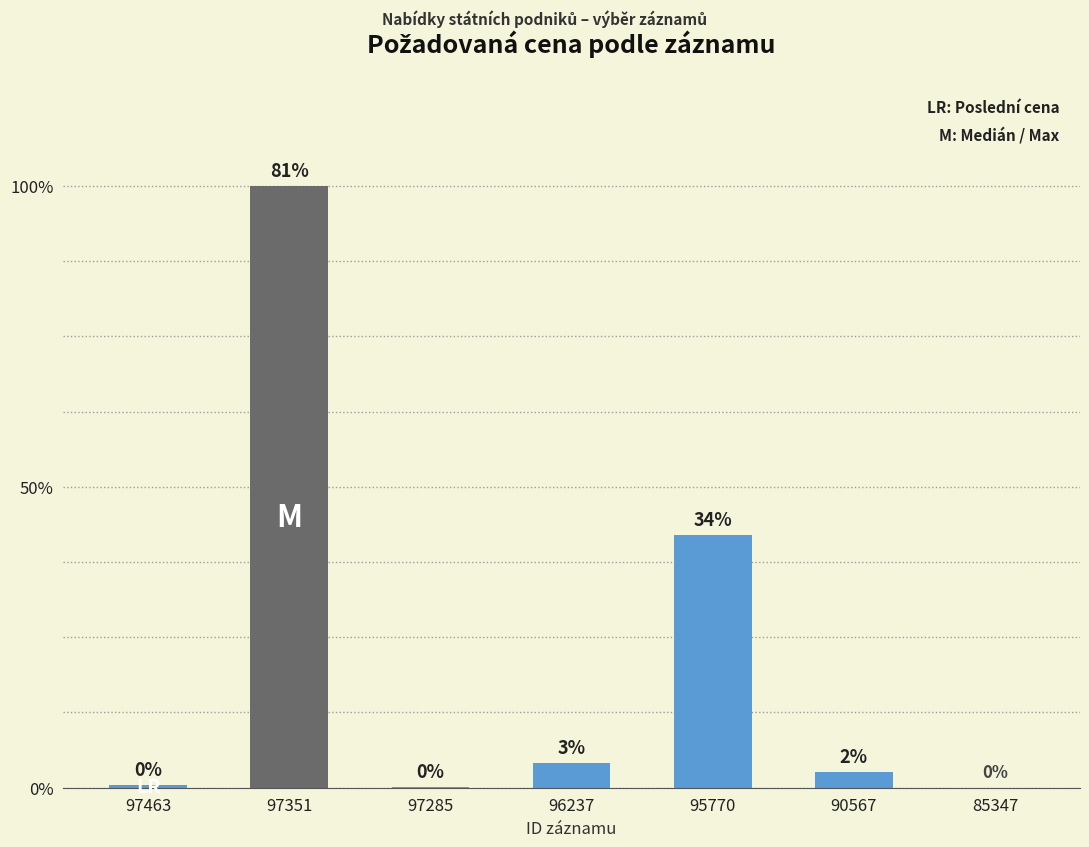

Rank the categories by value from lowest to highest.

MTD (85347), Povodí Labe (97285), Povodí Labe (97463), Lesy ČR (90567), Povodí Labe (96237), MTD (95770), MTD (97351)